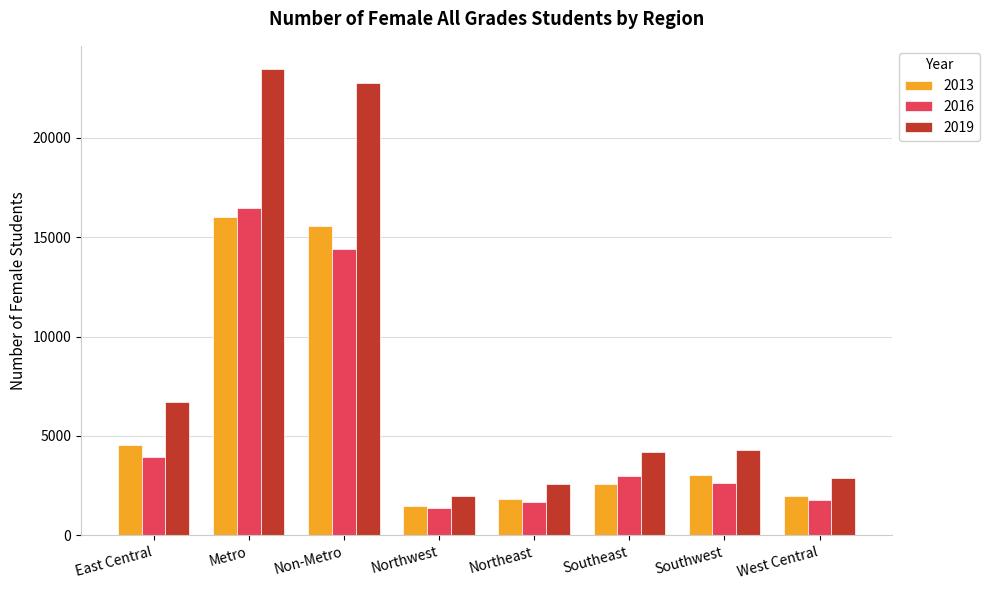

The value of 2016 at Southeast is 1231. True or false?

False